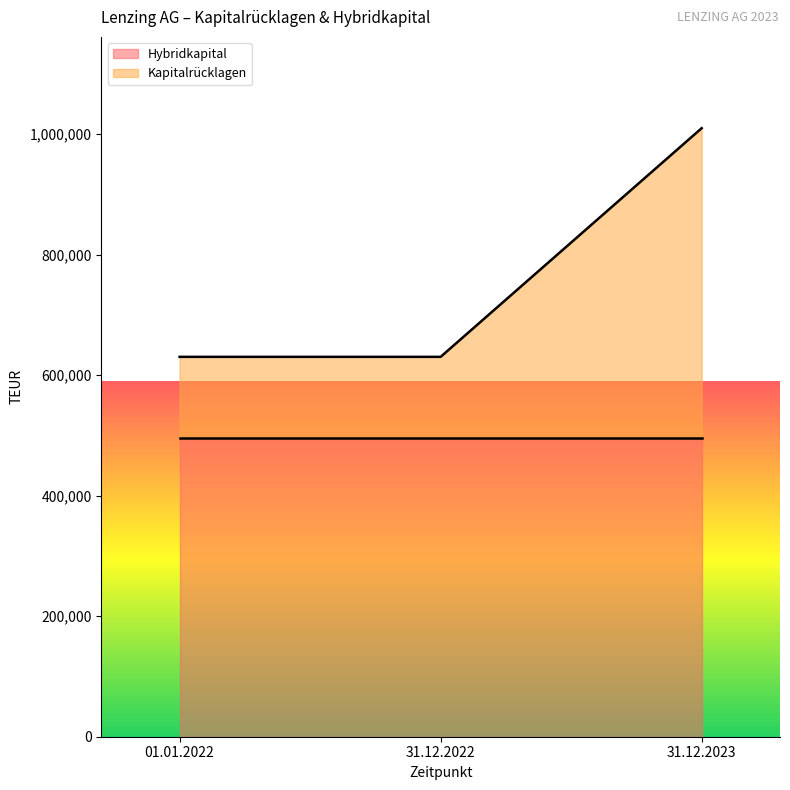

What is the average value?

757013